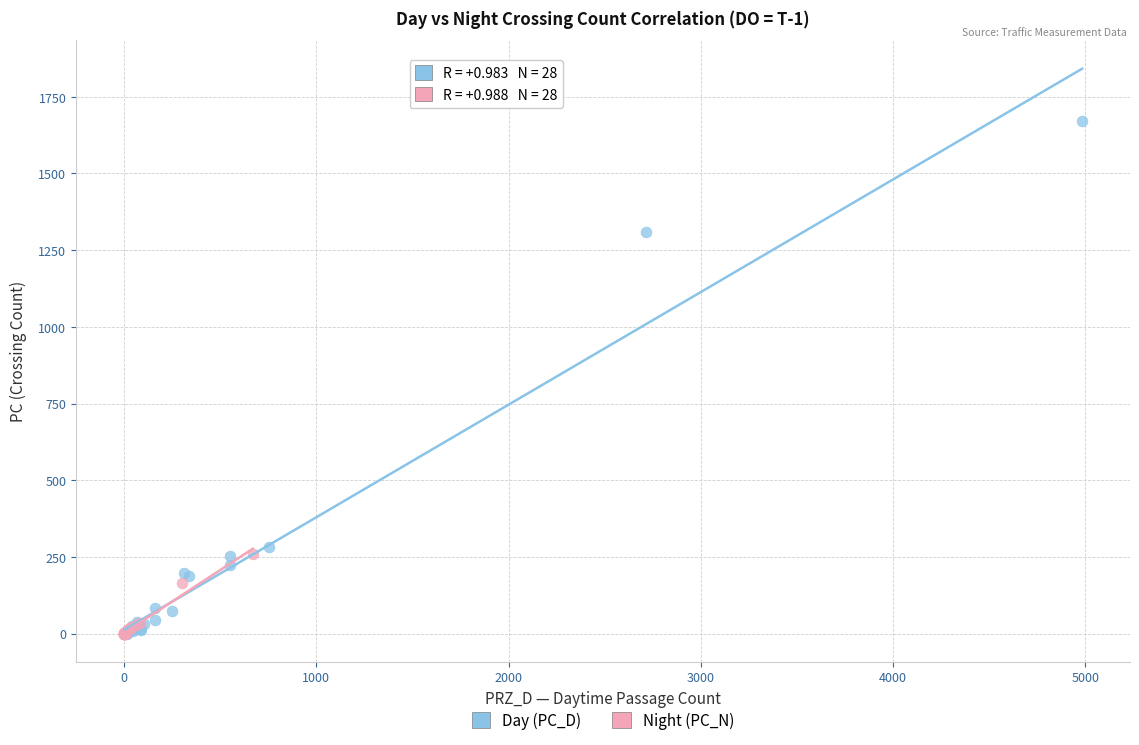

Which series reaches the maximum Y coordinate?

Day (PC_D)